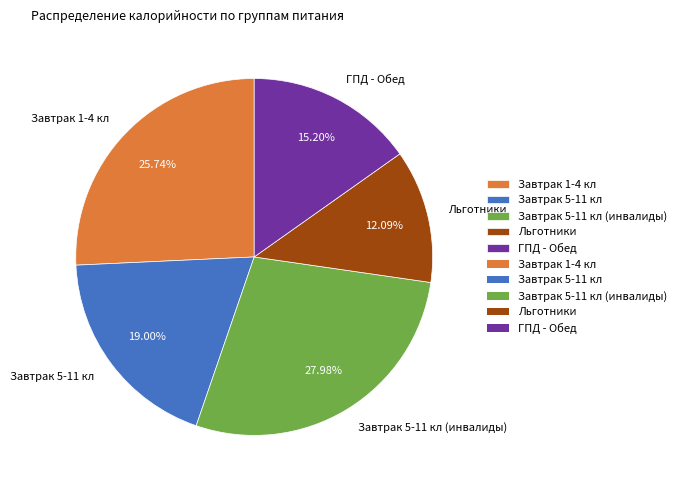

Is there a majority slice in this chart?

No